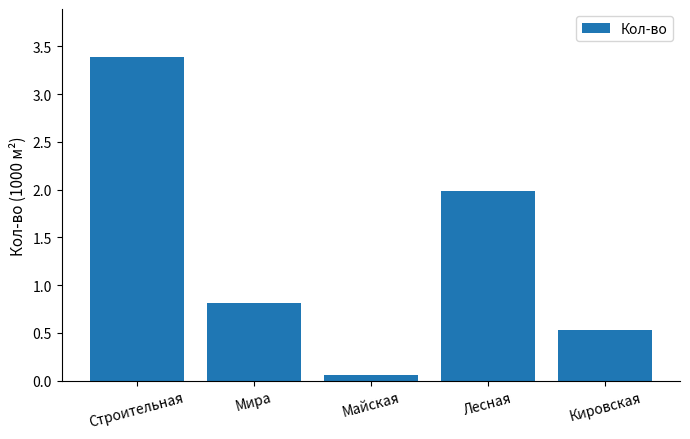

What is the difference between the values at Строительная and Мира?

2.6